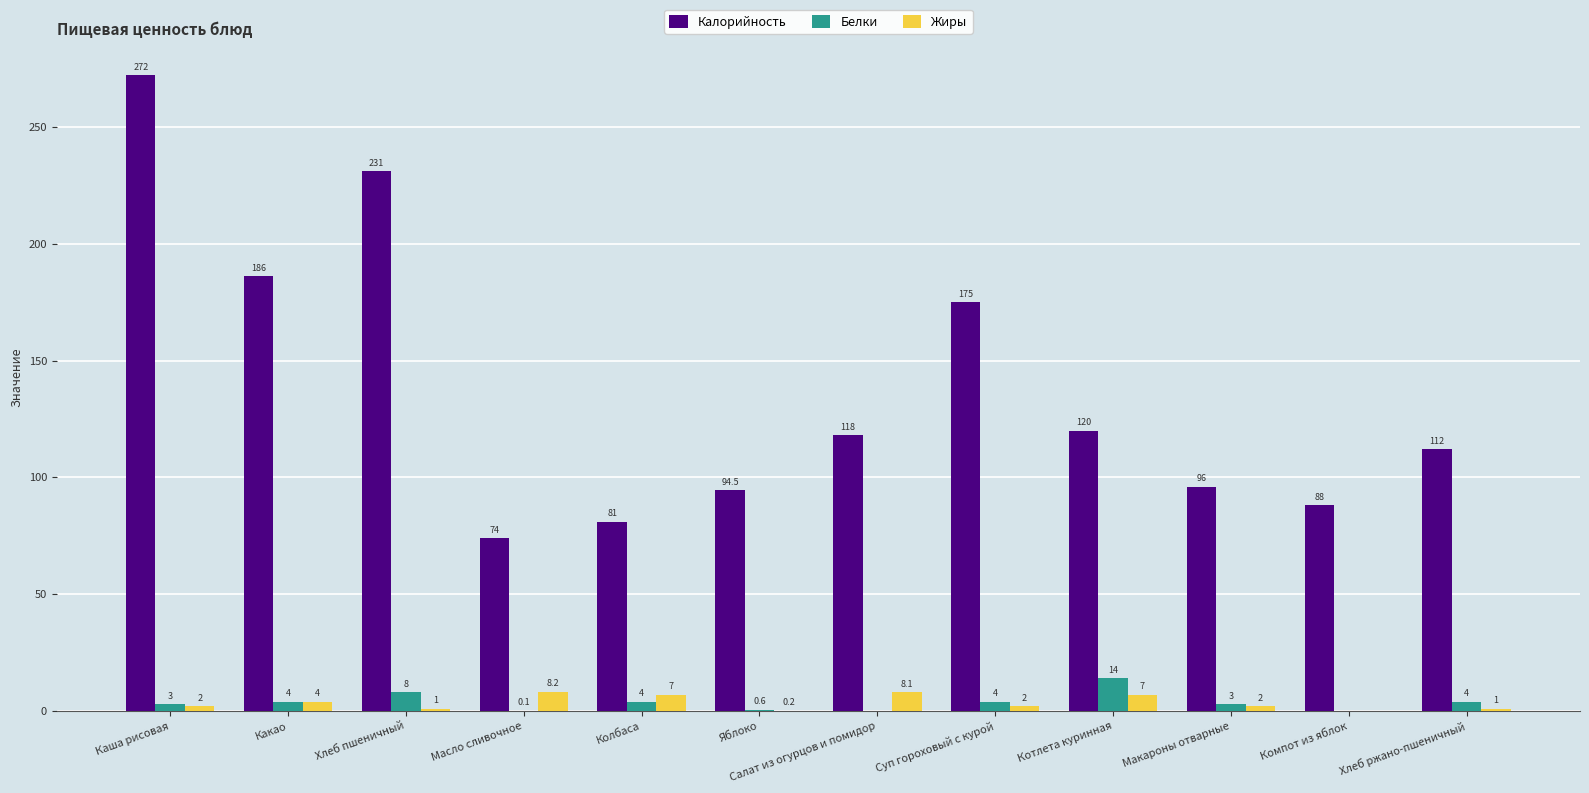

Where is Белки nearest to the value 7?

Хлеб пшеничный